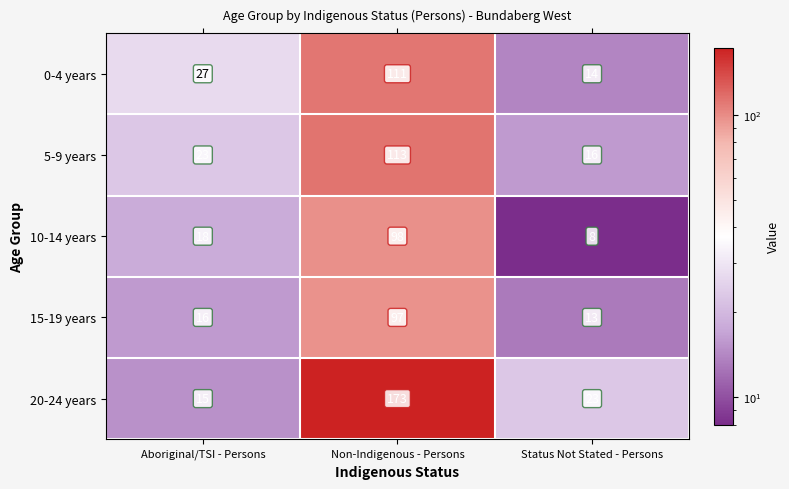

How many data points does each series have?

3